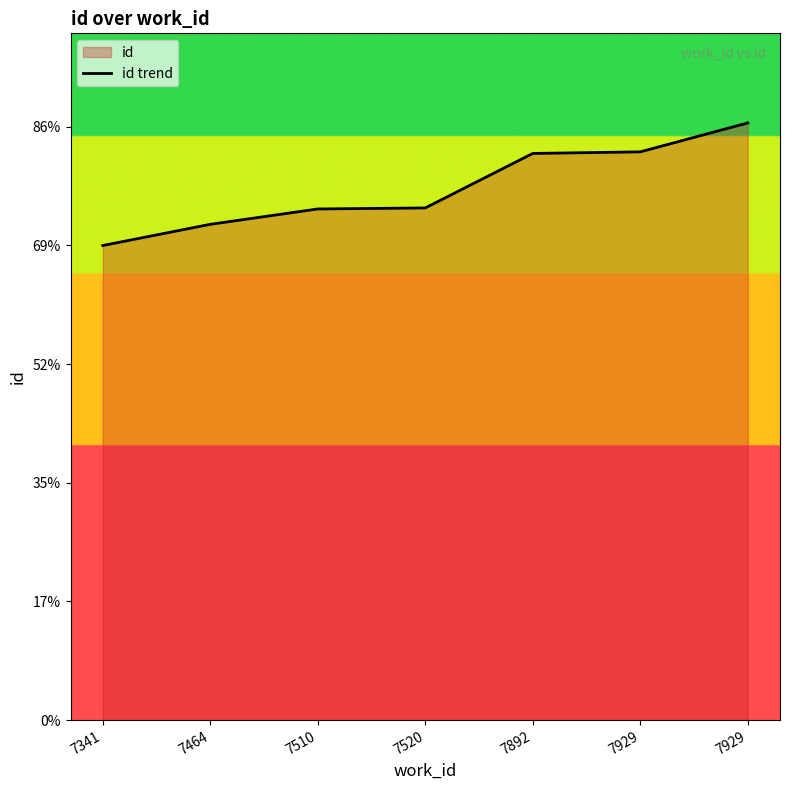

What is the sum of the values at 7520 and 7892?

45443